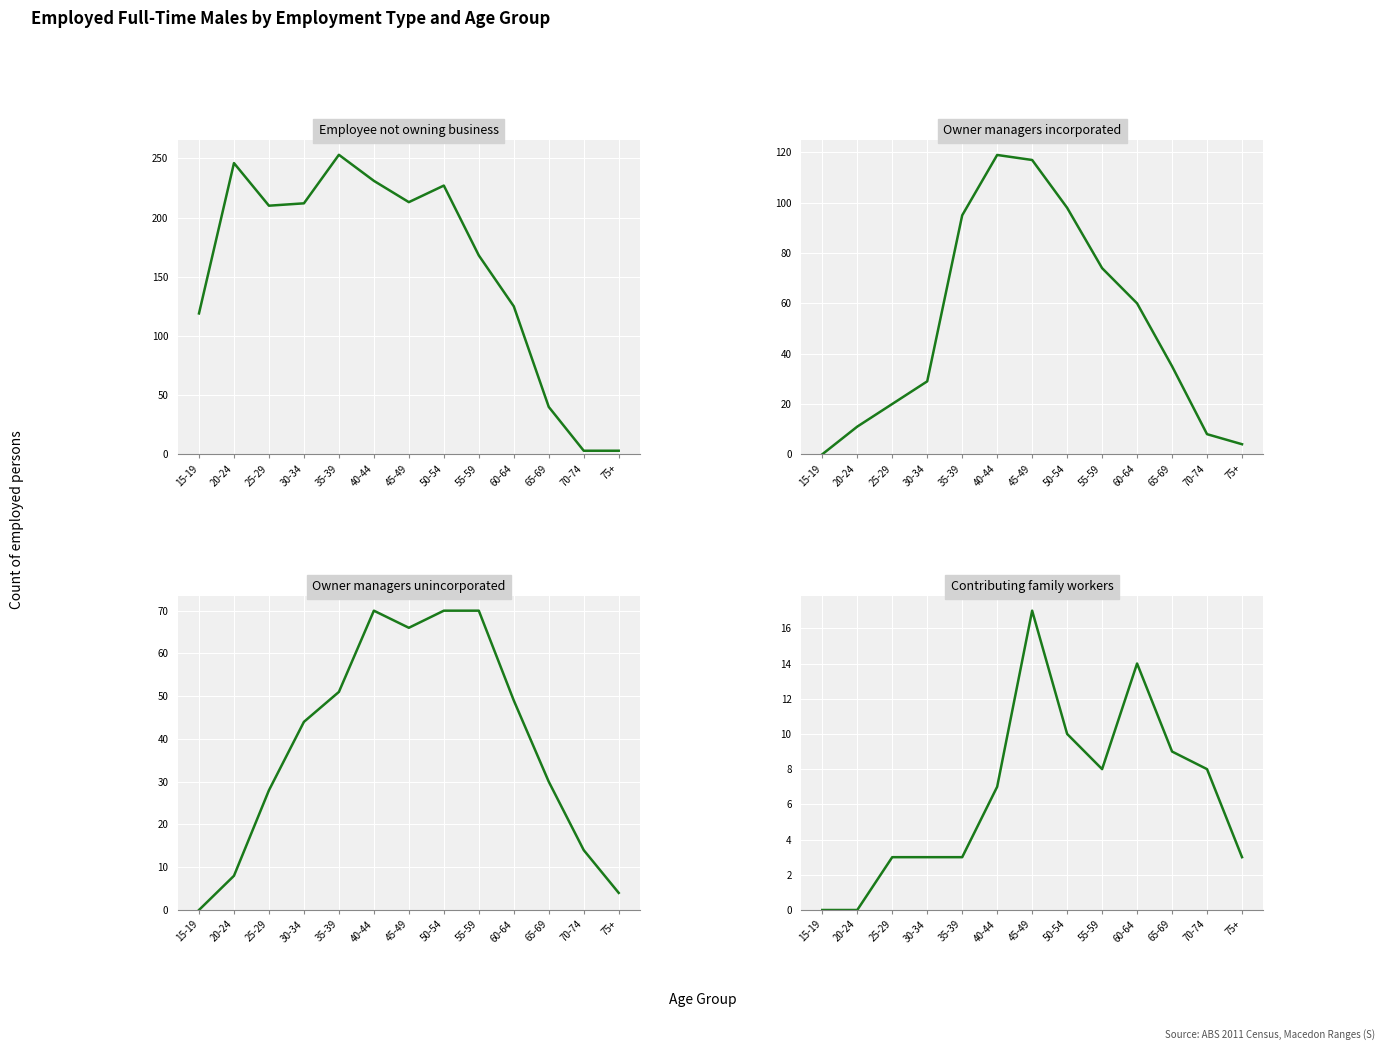

True or false: Owner managers incorporated has more than 1 interior local peaks.

False